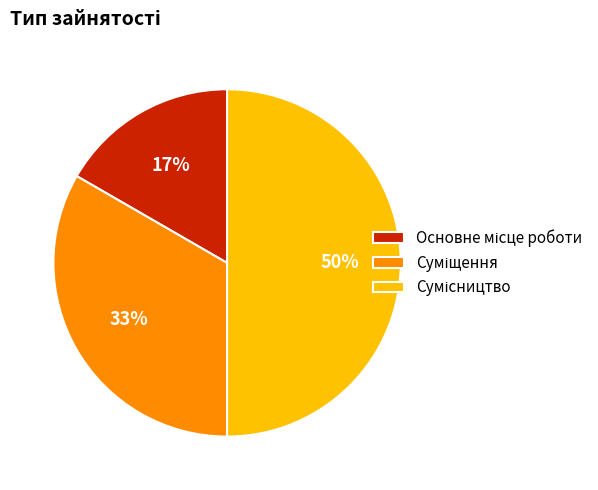

To the nearest percent, what is the average slice percentage?

33%